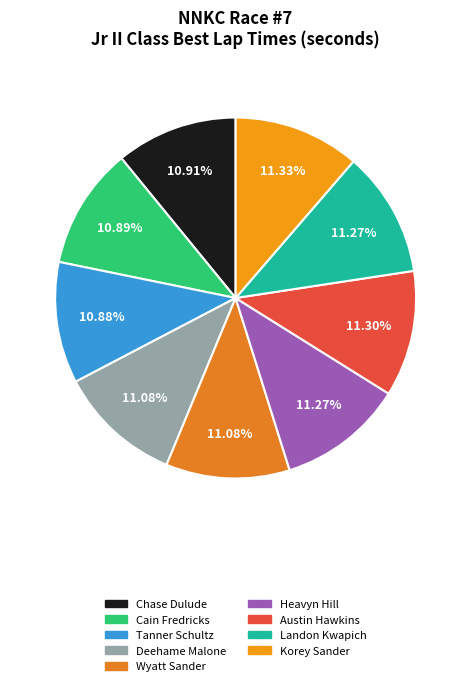

Count the number of slices in the pie.

9